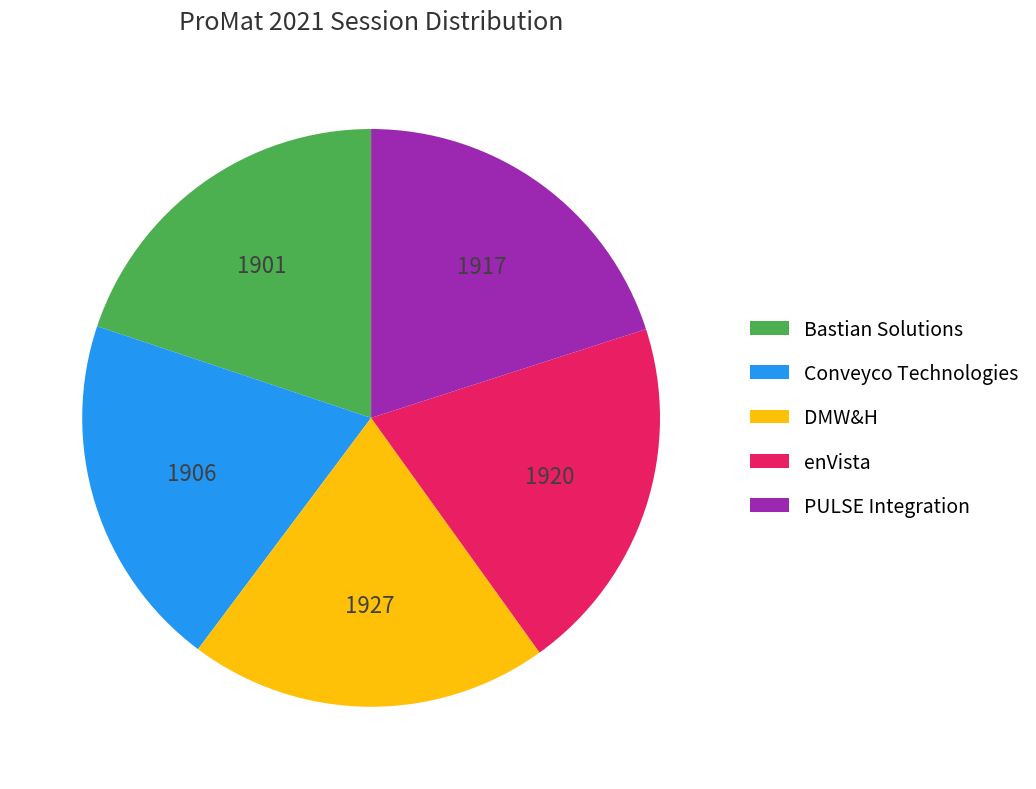

Is the sum of Conveyco Technologies and Bastian Solutions greater than half?

No